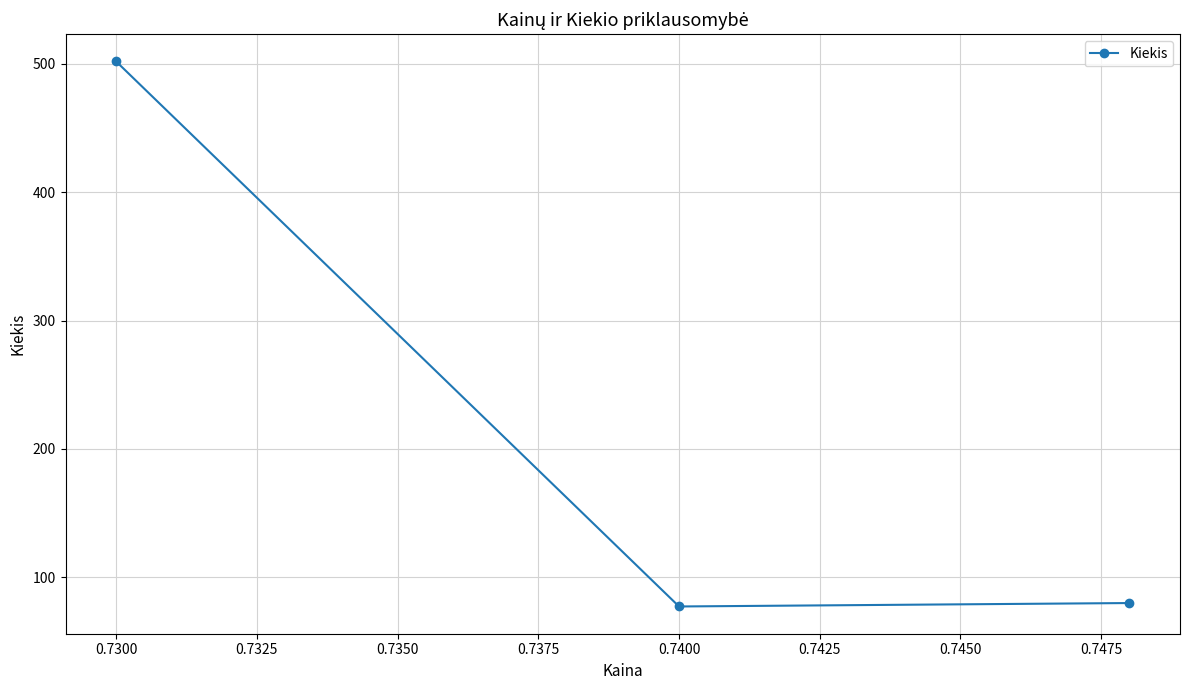

What is the minimum value shown in the chart?

77.3